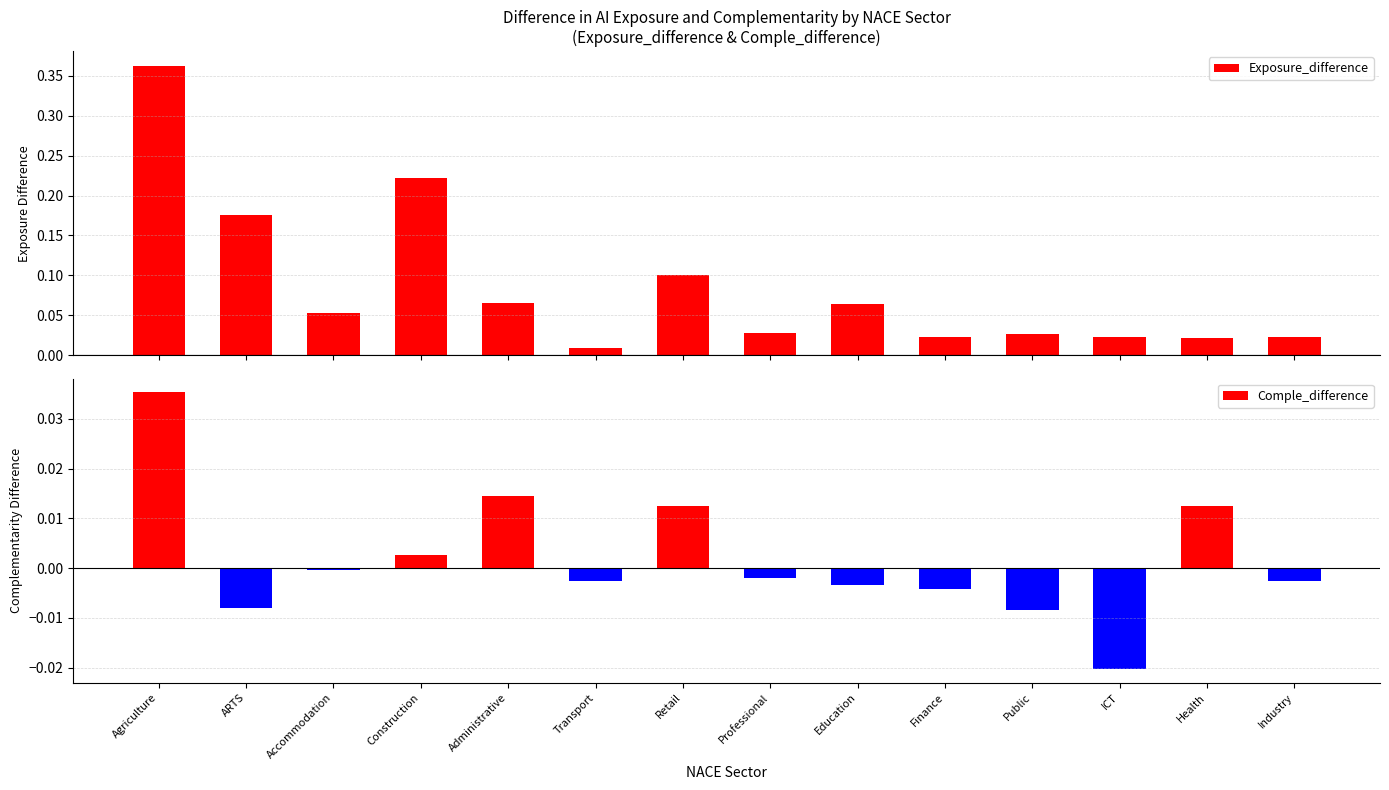

Reading left to right, extract all data points from this chart.

Exposure_difference: Agriculture=0.4	ARTS=0.2	Accommodation=0.1	Construction=0.2	Administrative=0.1	Transport=0.0	Retail=0.1	Professional=0.0	Education=0.1	Finance=0.0	Public=0.0	ICT=0.0	Health=0.0	Industry=0.0
Comple_difference: Agriculture=0.0	ARTS=-0.0	Accommodation=-0.0	Construction=0.0	Administrative=0.0	Transport=-0.0	Retail=0.0	Professional=-0.0	Education=-0.0	Finance=-0.0	Public=-0.0	ICT=-0.0	Health=0.0	Industry=-0.0